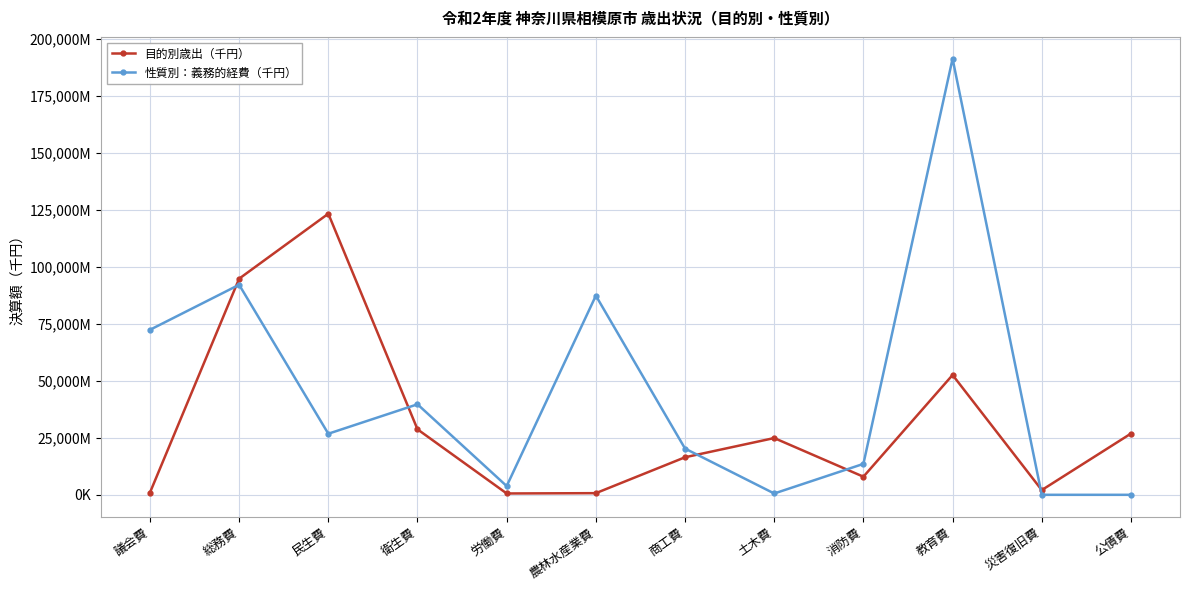

At which category does 性質別：義務的経費（千円） reach its first local peak?

総務費